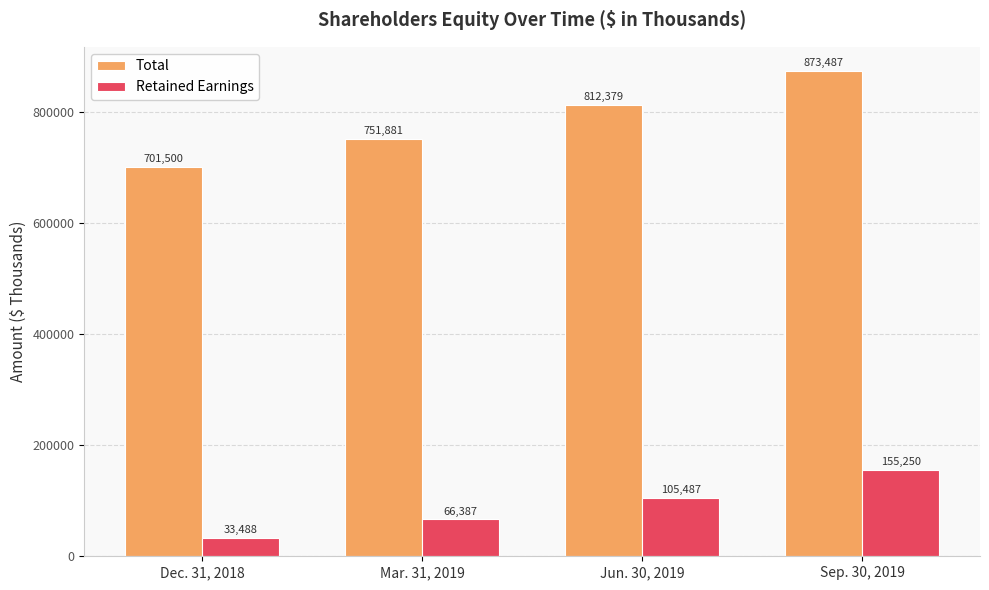

What is the label of the 4th bar from the right?

Dec. 31, 2018